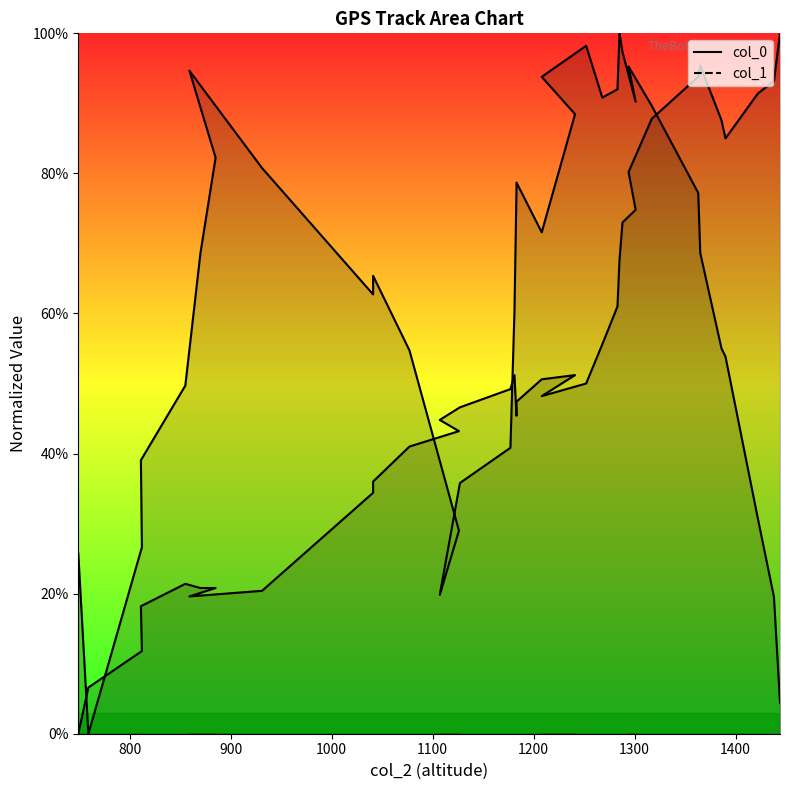

How many lines are shown in the chart?

2